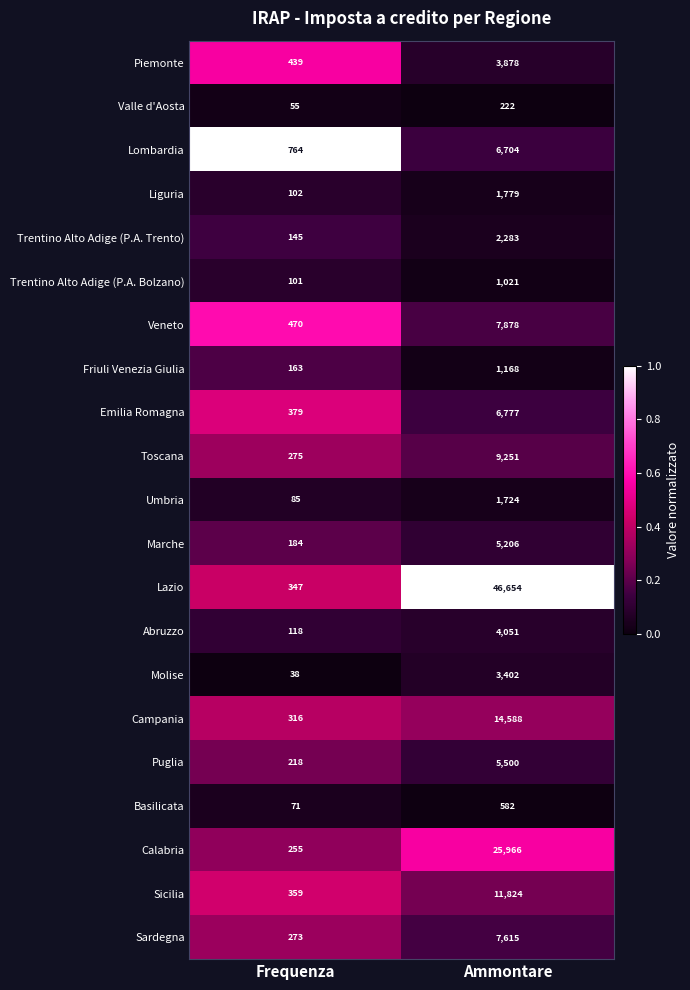

Between Frequenza and Ammontare, which series saw the biggest shift?

Lazio